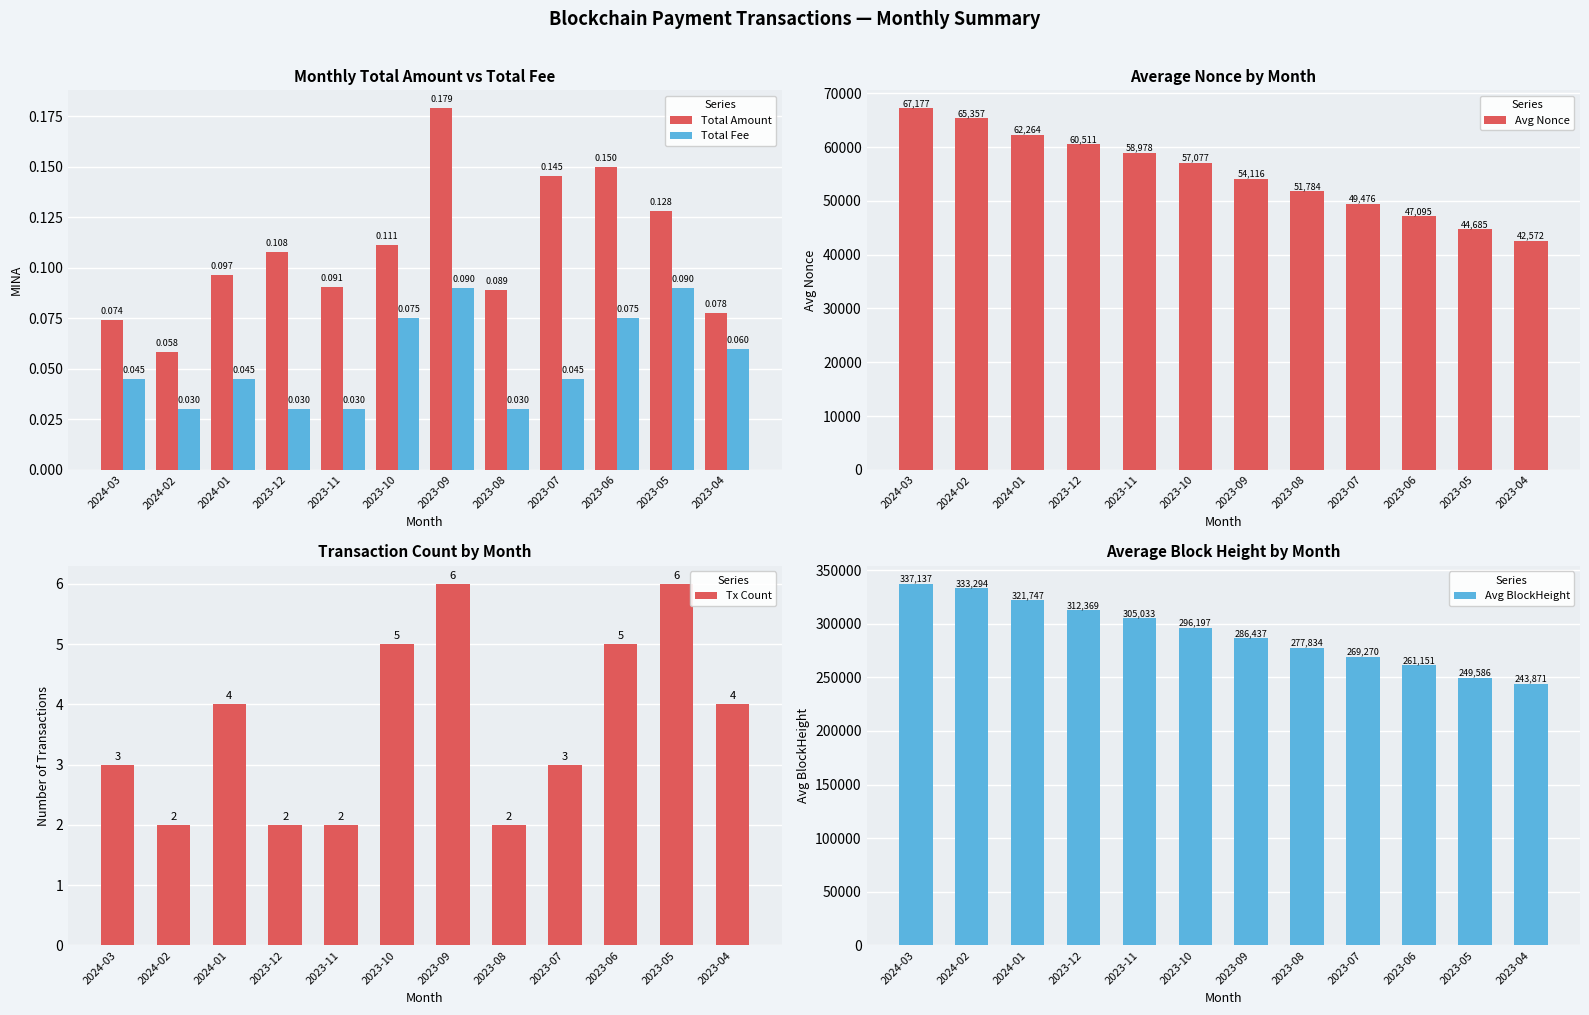

Read the Total Amount value at 2023-05.

0.1